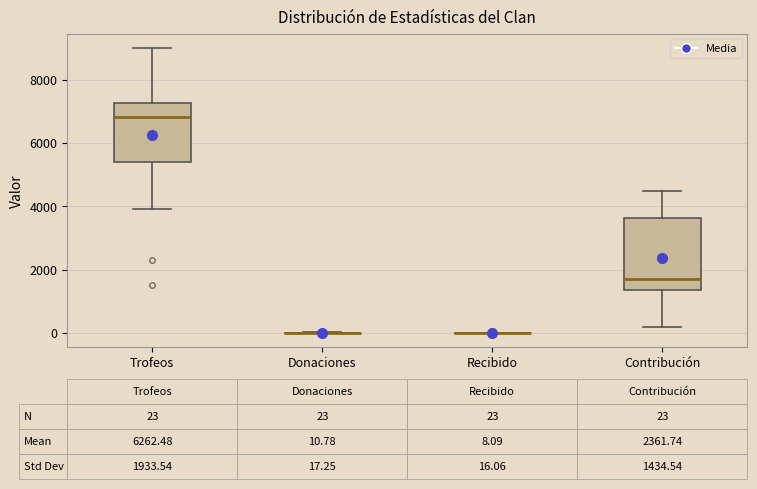

Which box is the tallest, from its lower edge to its upper edge?

Contribución